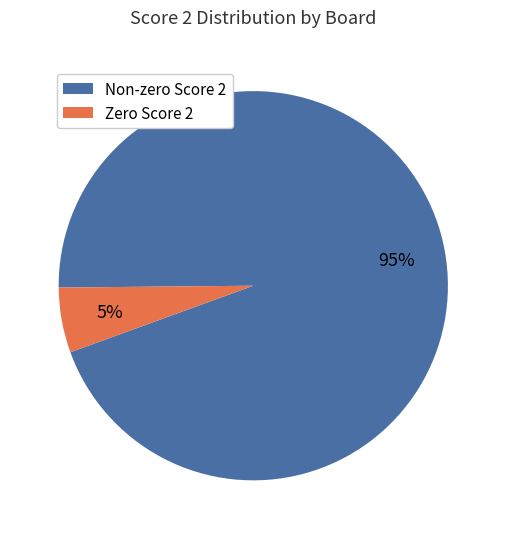

Does any single category account for the majority?

Yes